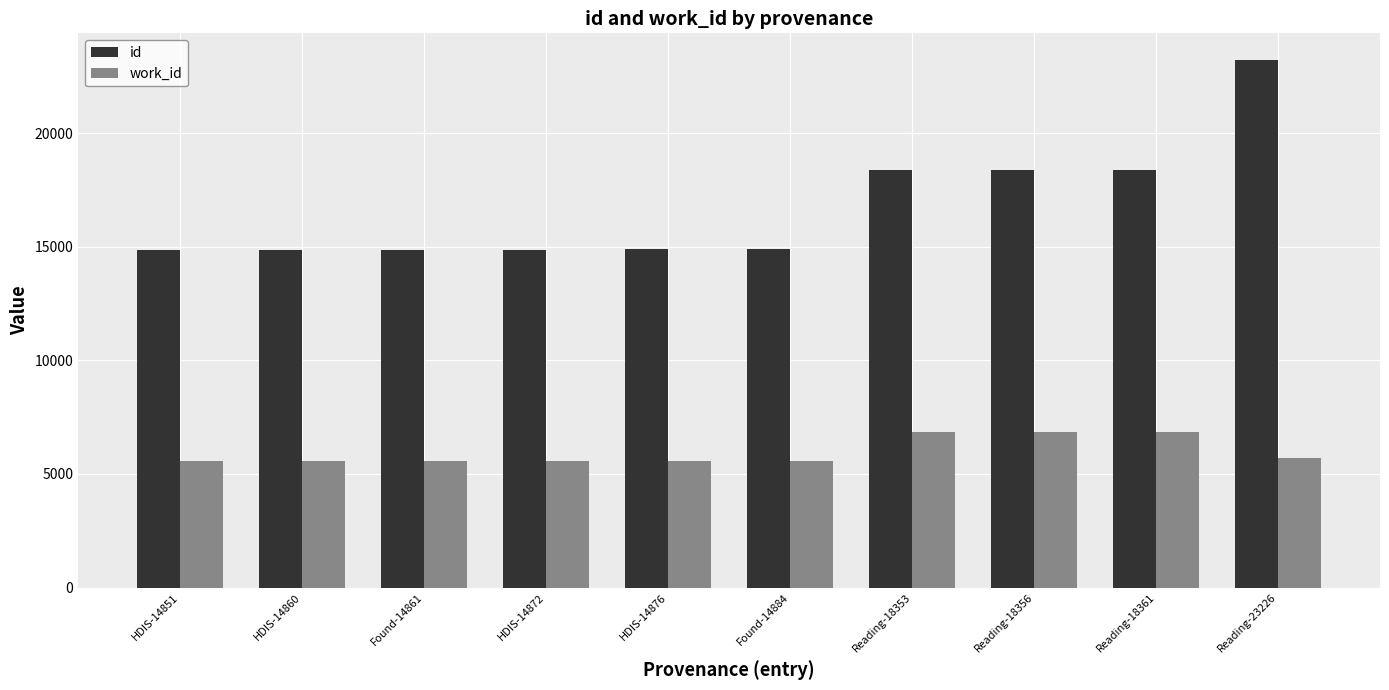

What is the difference between the second highest and minimum values in the id series?

3510